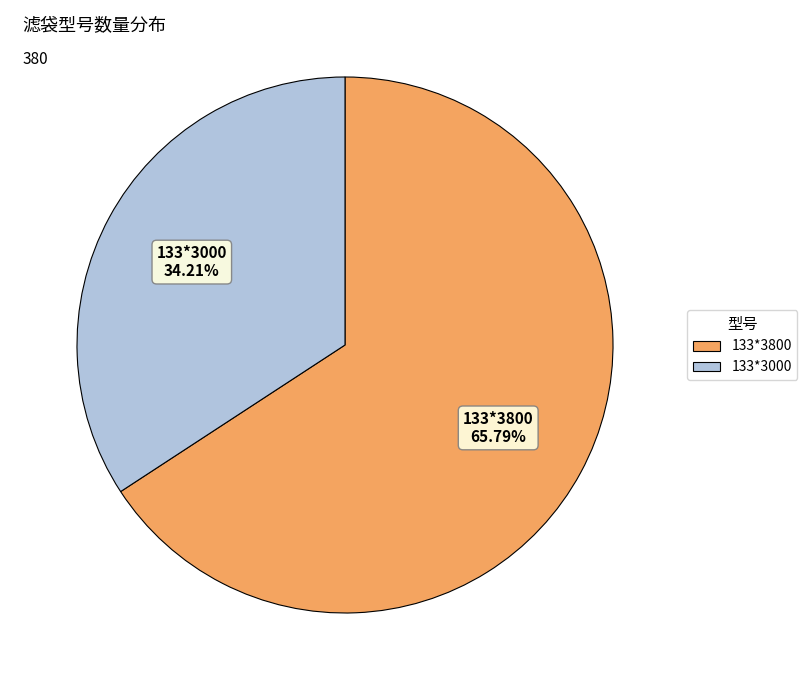

To the nearest percent, what is the combined percentage of 133*3800 and 133*3000?

100%